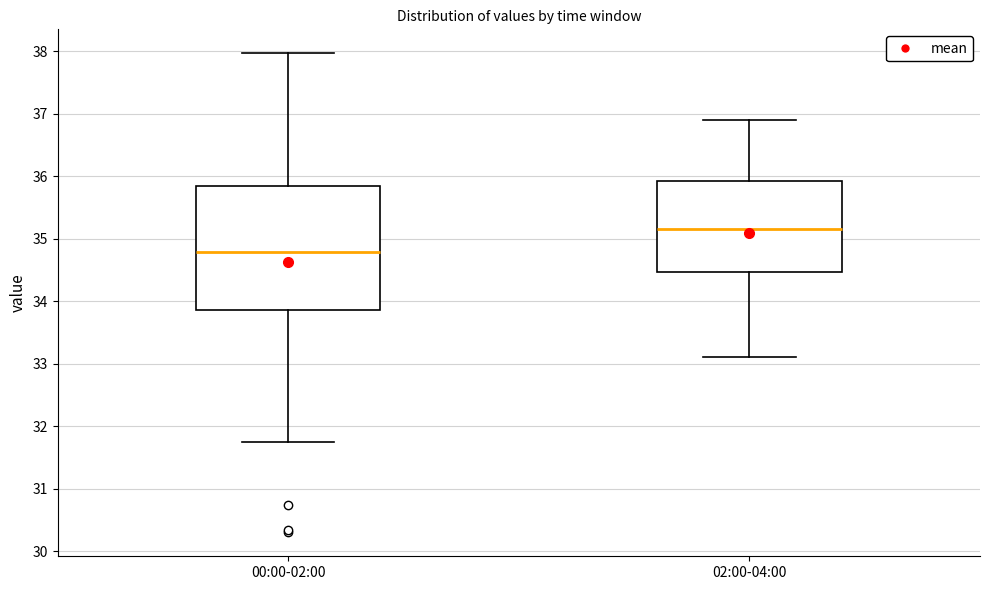

Comparing the boxes themselves (not the whiskers), which one is the tallest?

00:00-02:00